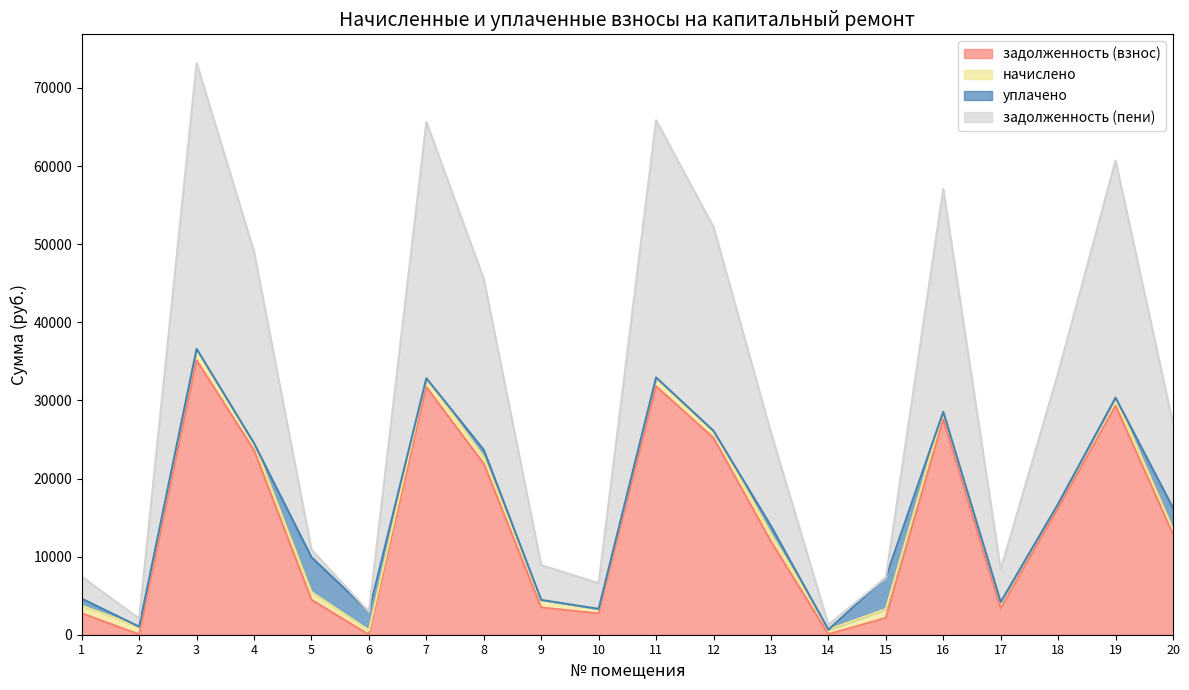

How many interior local peaks does the задолженность (взнос) series have?

5